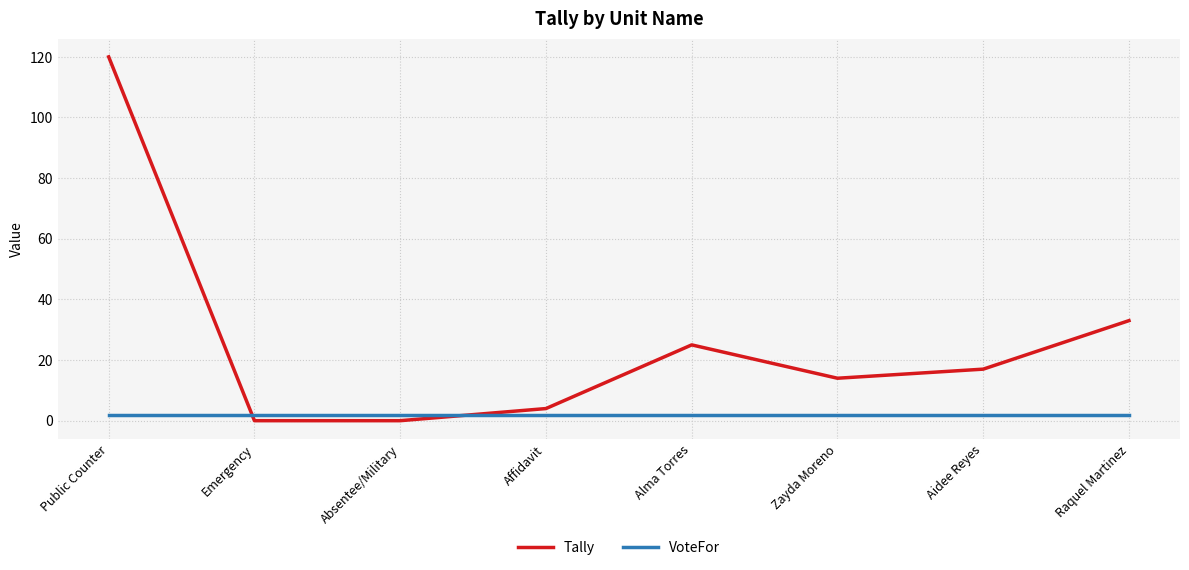

Where do Tally and VoteFor first cross each other?

Public Counter and Emergency